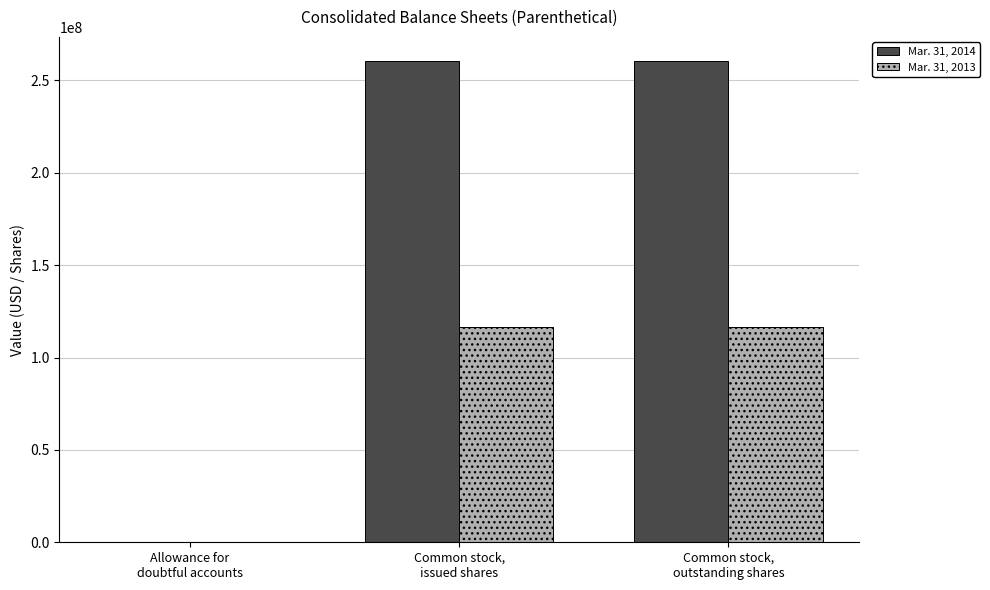

True or false: Mar. 31, 2013 has a value of 50000 at Allowance for
doubtful accounts.

True